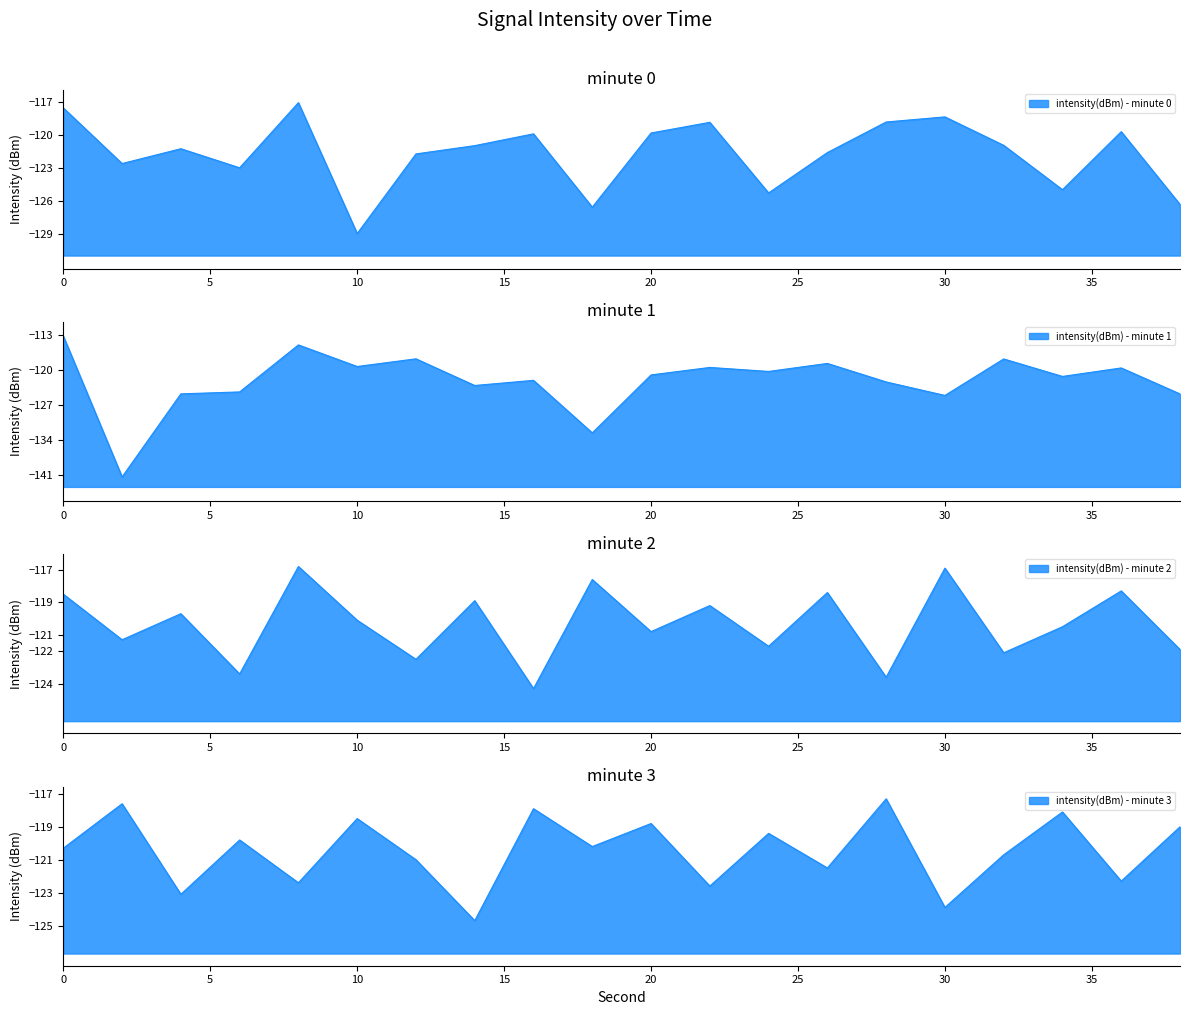

What is the minimum value shown in the chart?

-141.4